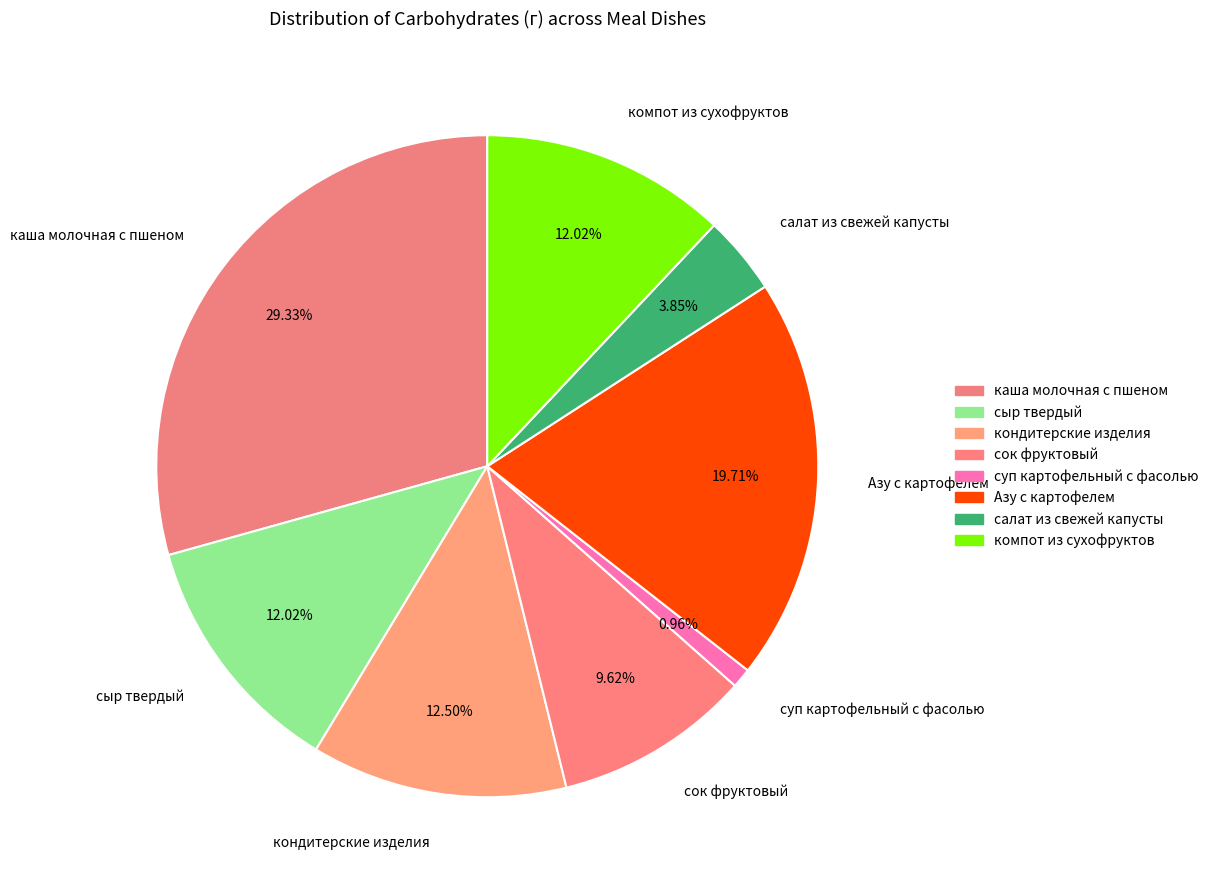

Do сок фруктовый and кондитерские изделия together represent more than half of the pie?

No